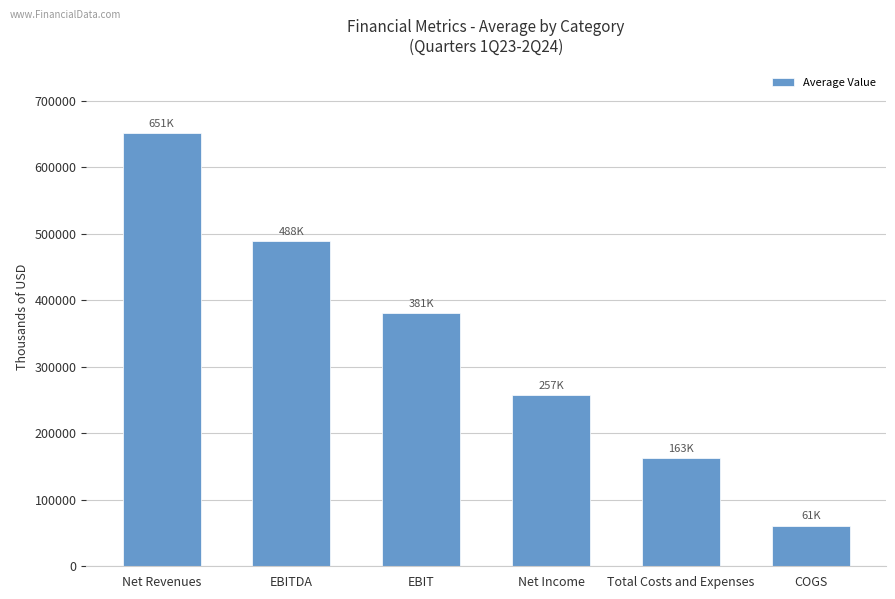

What is the label of the 1st bar from the left?

Net Revenues